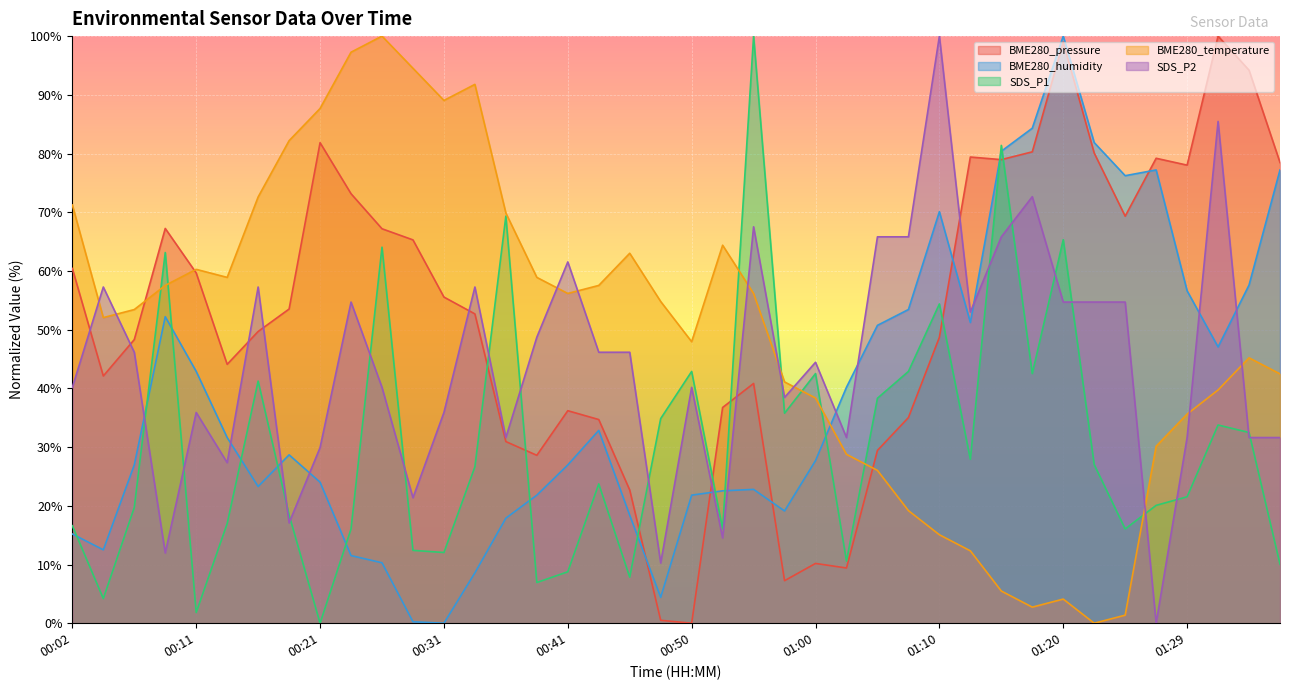

What is the sum of the BME280_humidity values at 00:24 and 00:33?

20.1